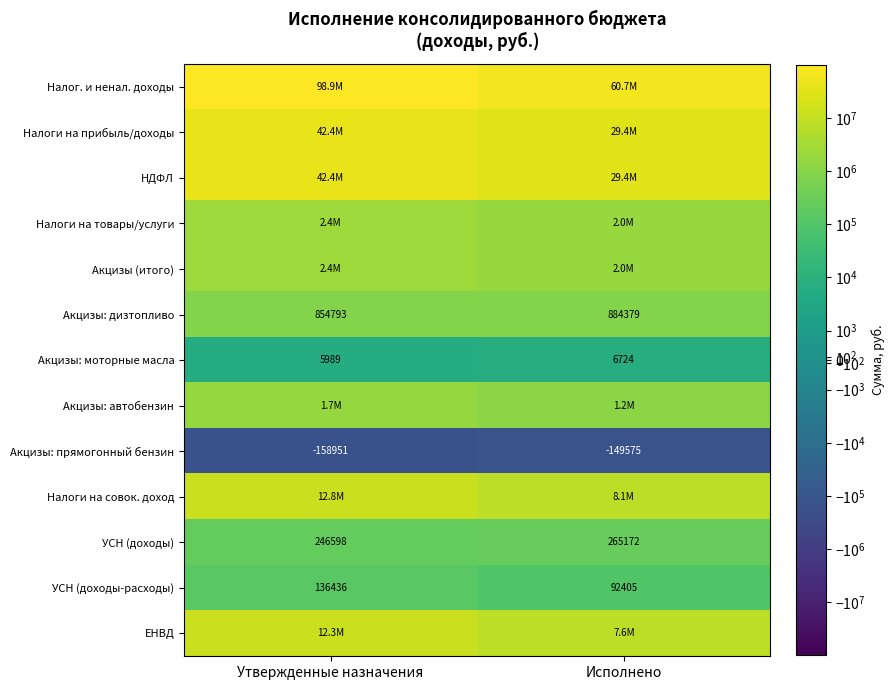

Is the value of Акцизы: моторные масла at Утвержденные назначения greater than the value of УСН (доходы-расходы) at Утвержденные назначения?

No